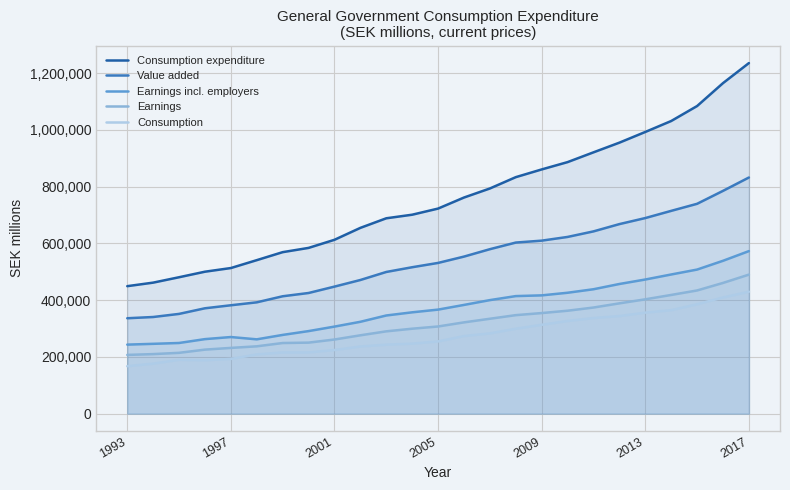

How many data points in Earnings are less than 307195?

12